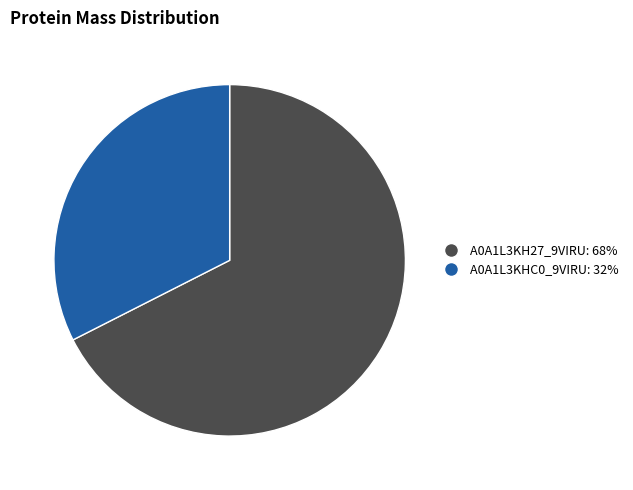

How many segments does this pie chart have?

2